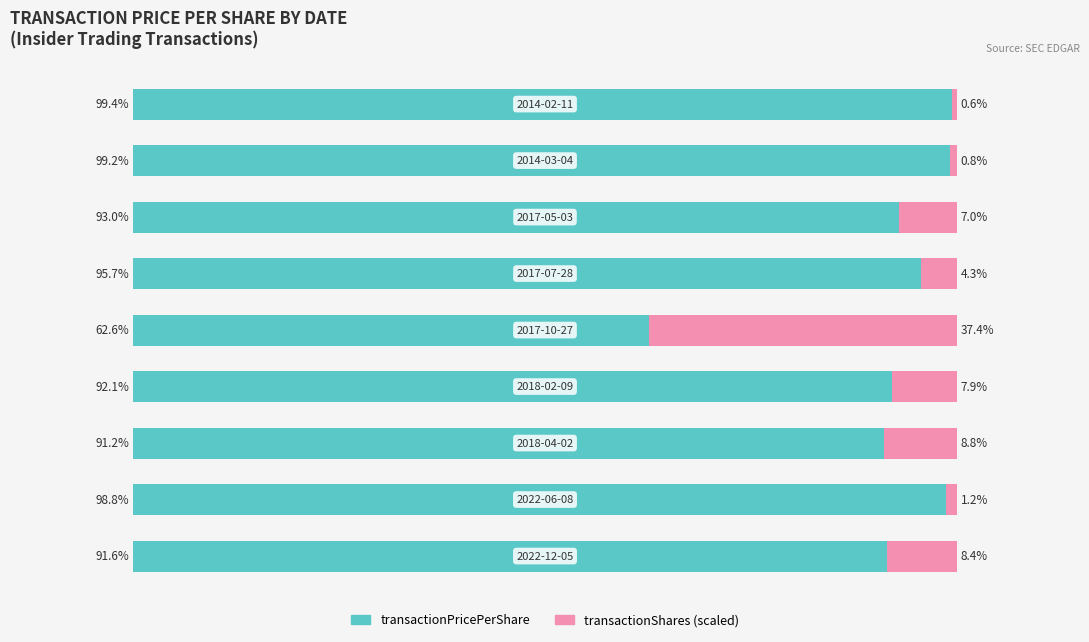

What are all the series names shown in the legend?

transactionPricePerShare, transactionShares (scaled)